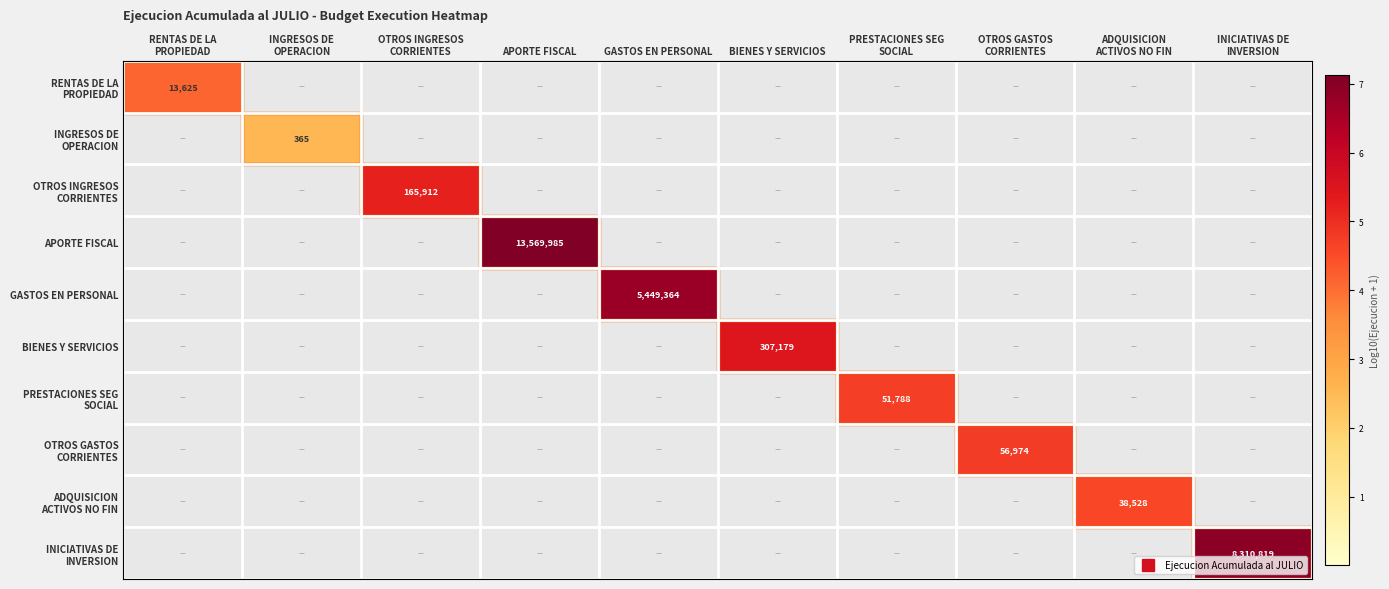

How many data points in ADQUISICION ACTIVOS NO FIN are above 0?

1